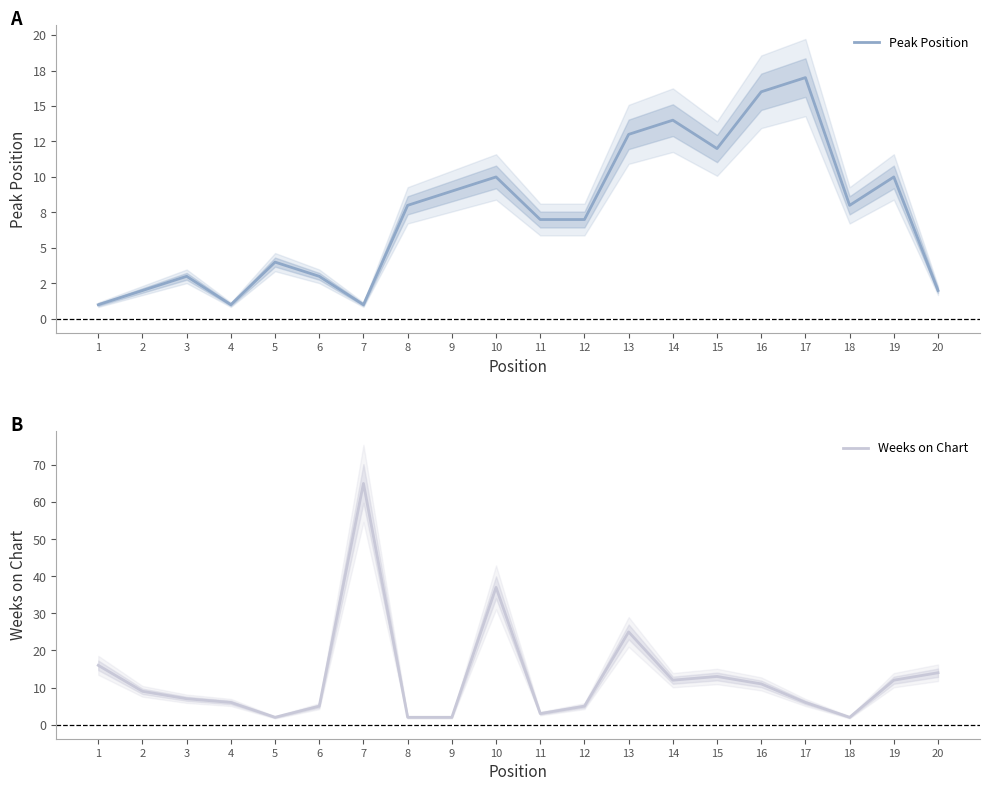

Reading left to right, list all the values displayed in this chart.

Peak Position: 1	2	3	1	4	3	1	8	9	10	7	7	13	14	12	16	17	8	10	2
Weeks on Chart: 16	9	7	6	2	5	65	2	2	37	3	5	25	12	13	11	6	2	12	14